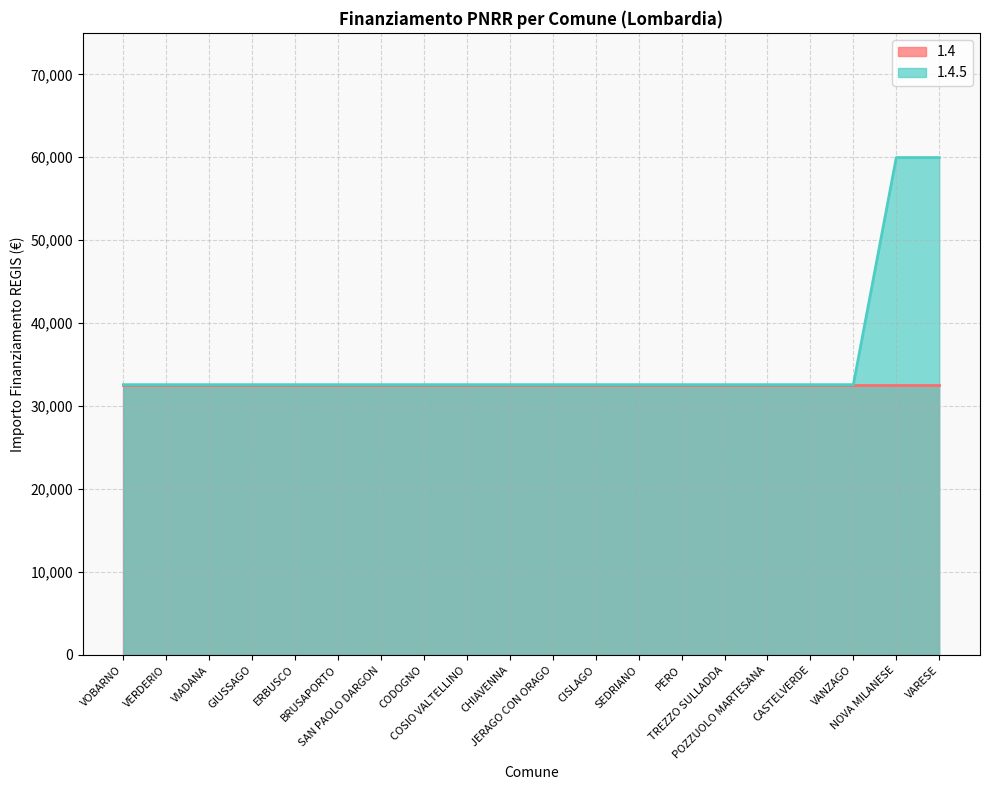

Rank the series by their maximum value, from lowest to highest.

1.4, 1.4.5